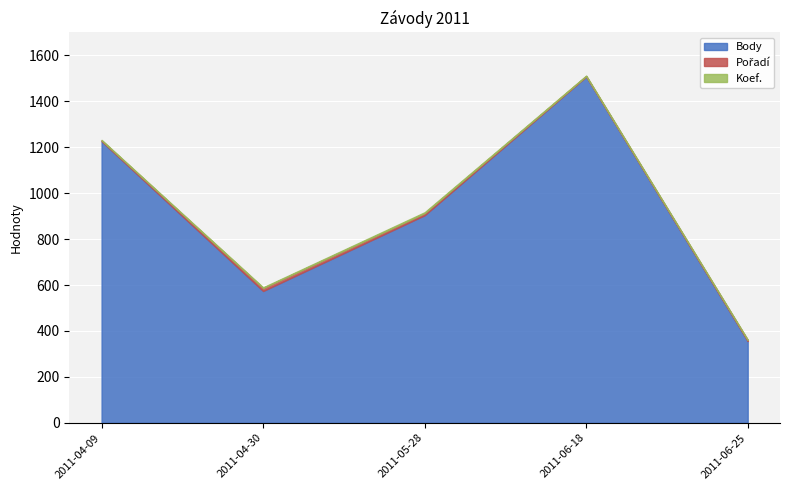

What is the greatest value displayed?

1508